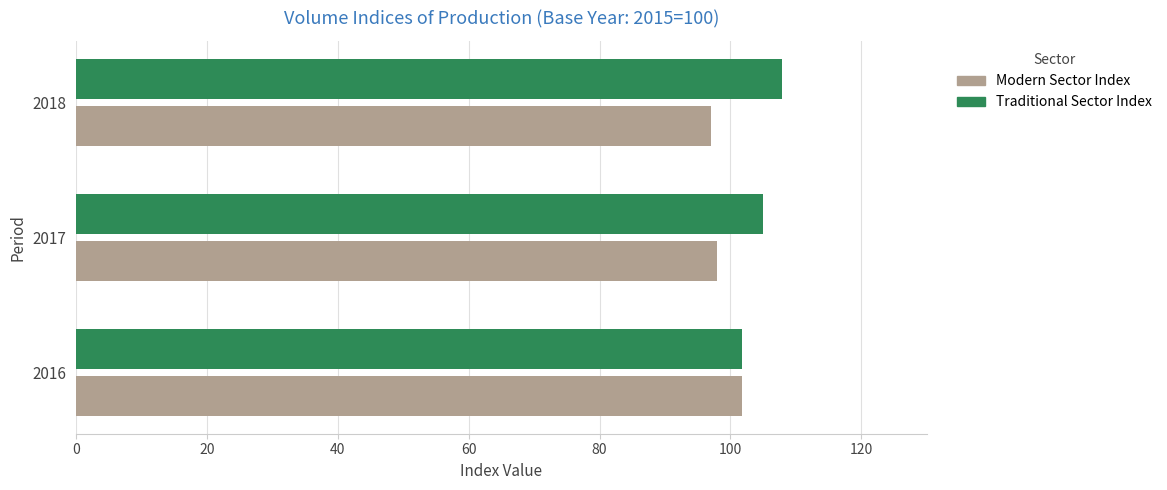

Rank the series by their average value, from lowest to highest.

Modern Sector Index, Traditional Sector Index